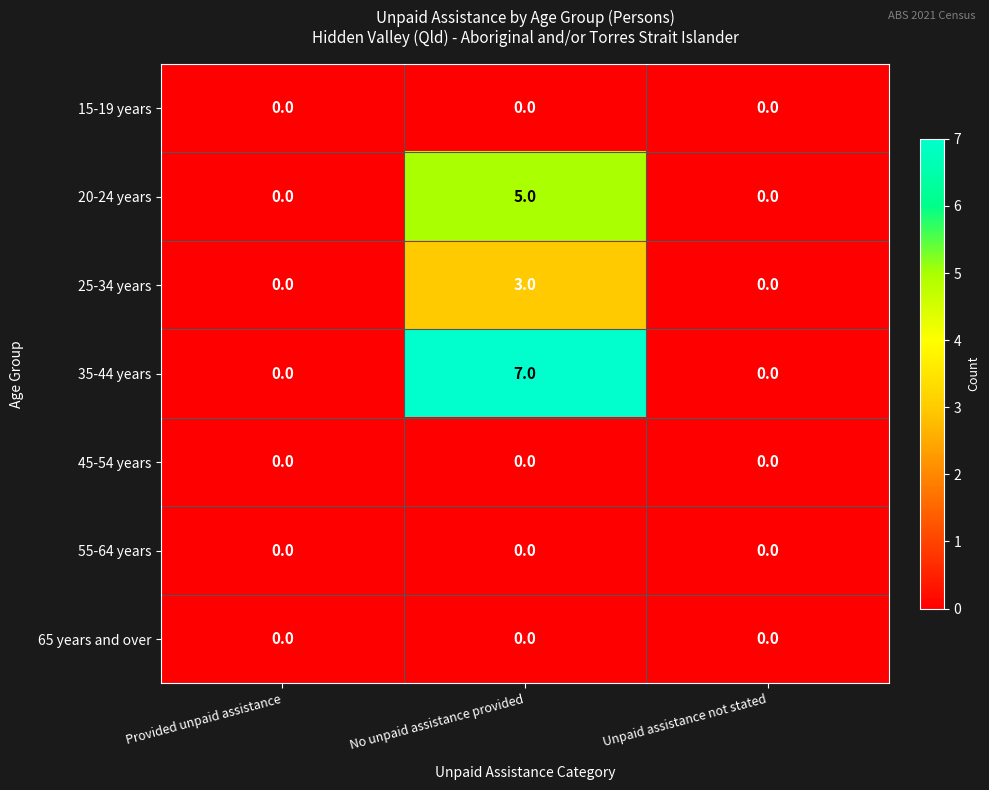

Which series has the largest total across all categories?

35-44 years